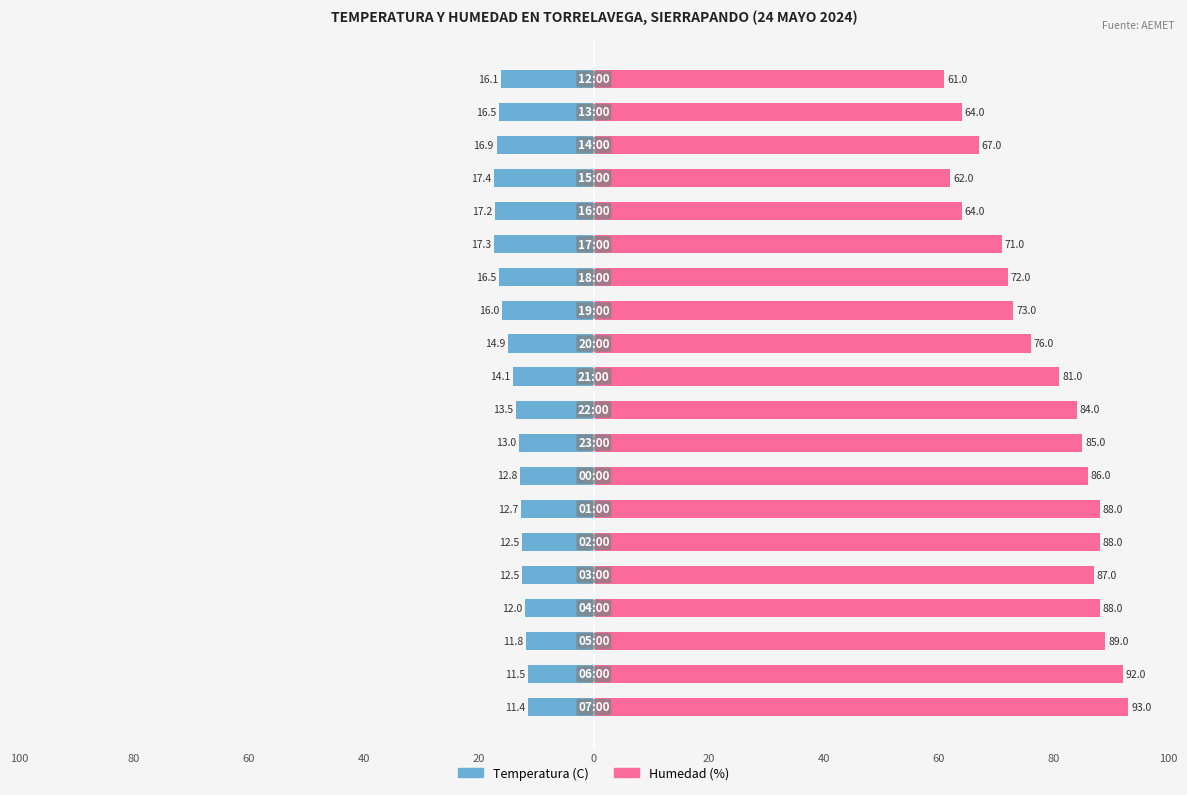

The value of Temperatura (C) at 80 is -21.0. True or false?

False